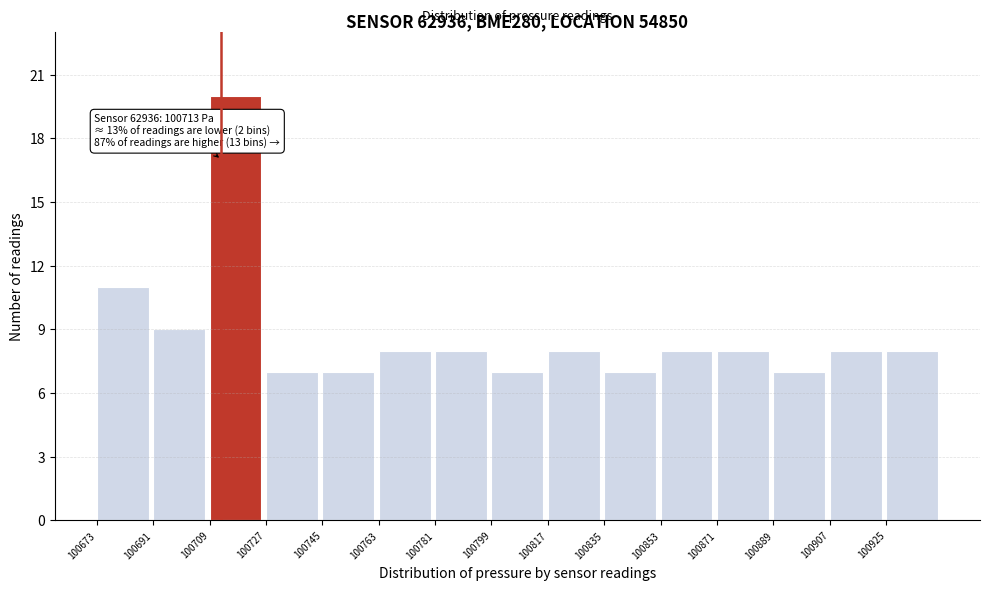

Over which range of the x-axis is the bar tallest?

100710 to 100728